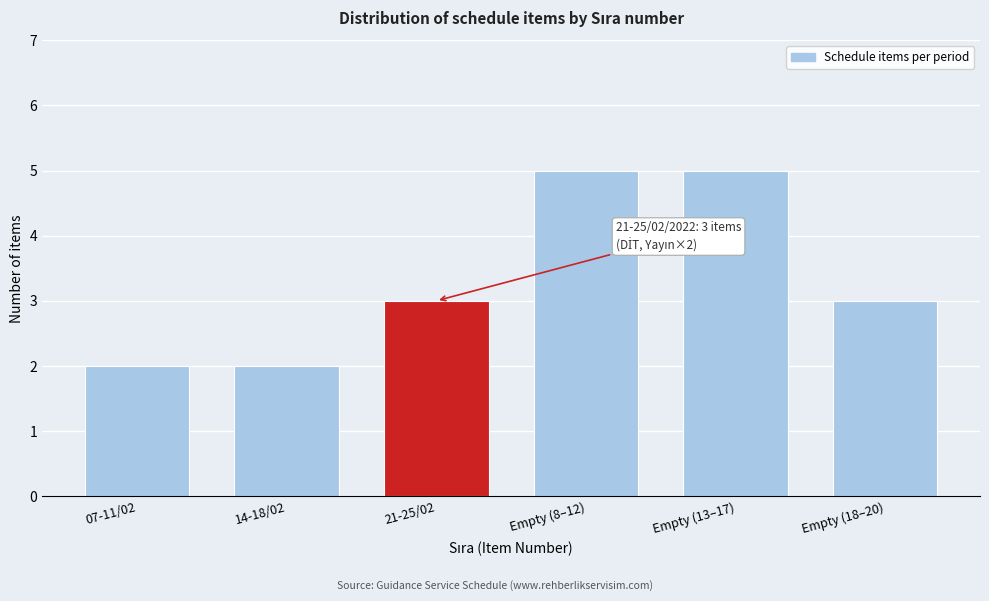

Reading left to right, transcribe all the data shown in this chart.

2	2	3	5	5	3